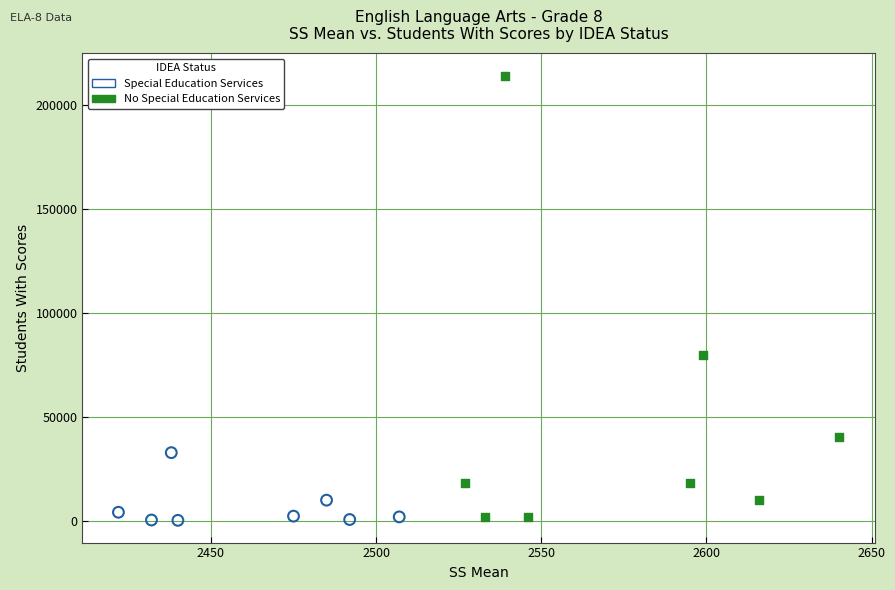

Which series reaches the maximum Y coordinate?

No Special Education Services